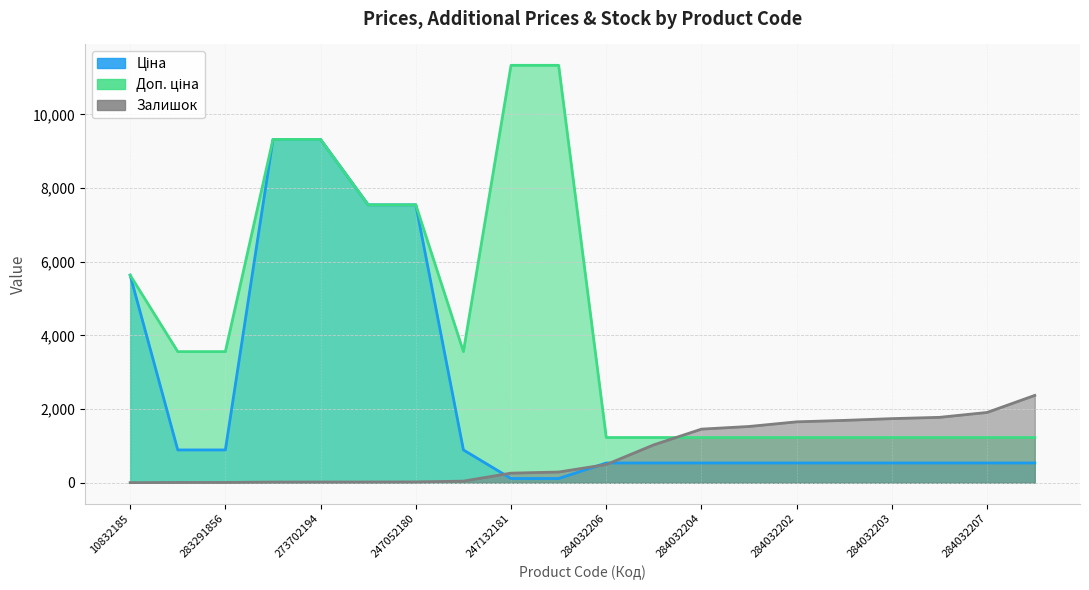

At which label does Залишок reach its minimum?

10832185